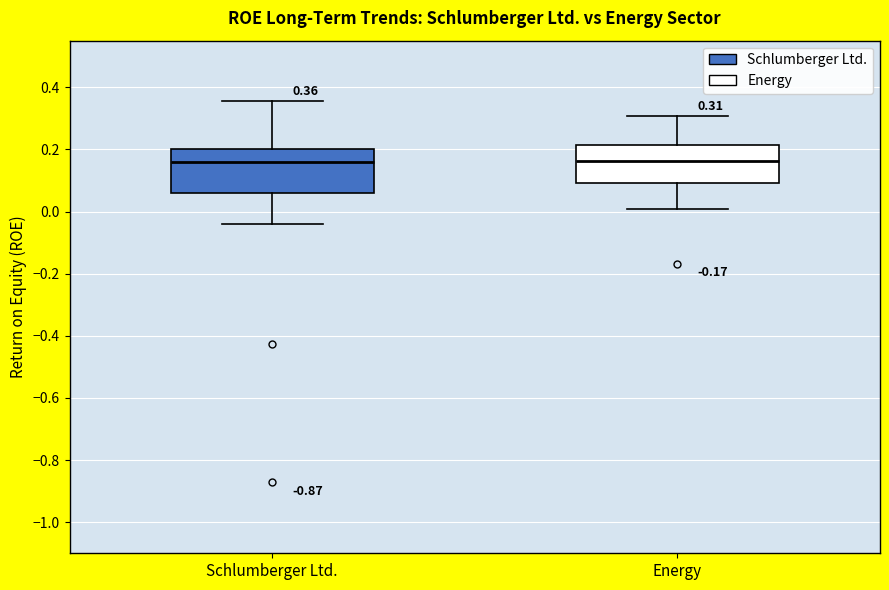

Which box is the tallest, from its lower edge to its upper edge?

Schlumberger Ltd.